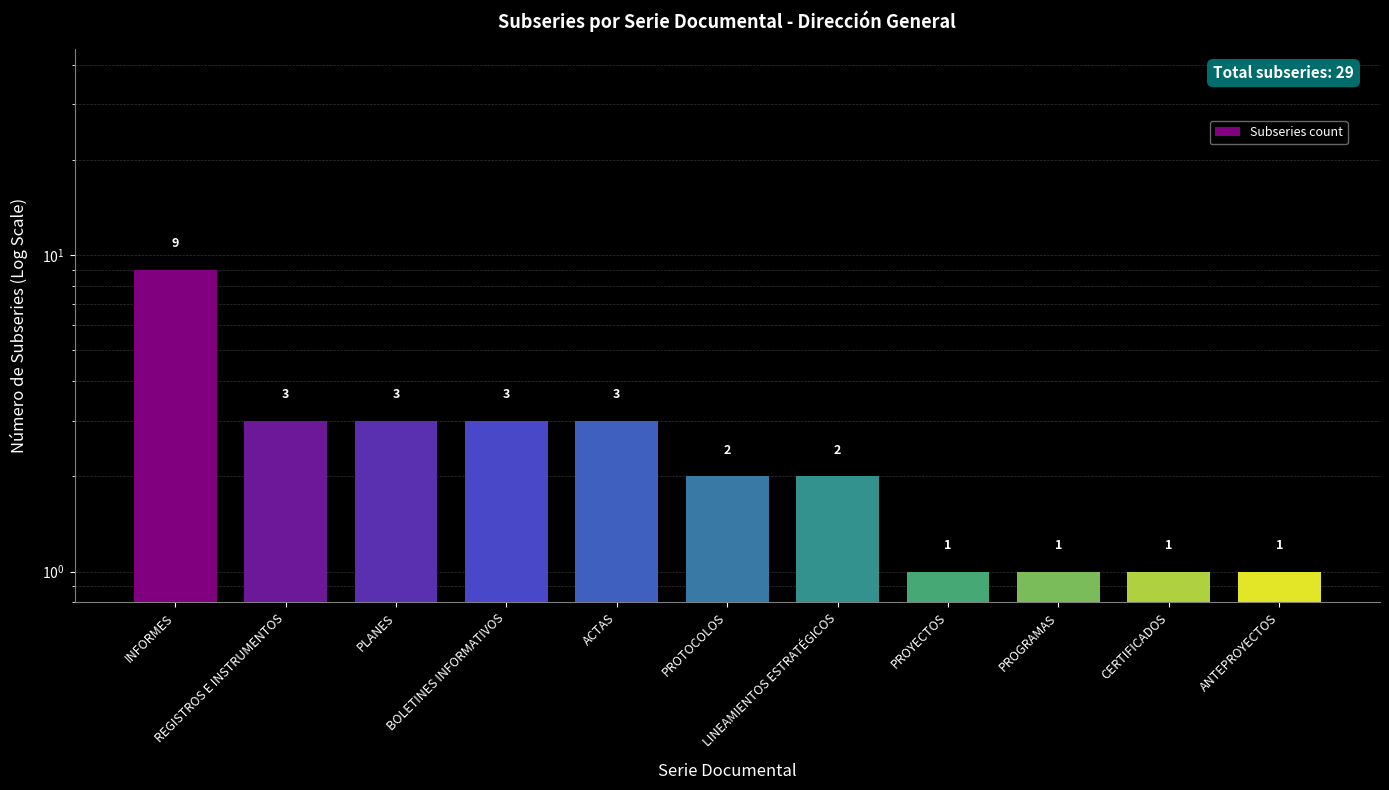

How many values exceed 2?

5